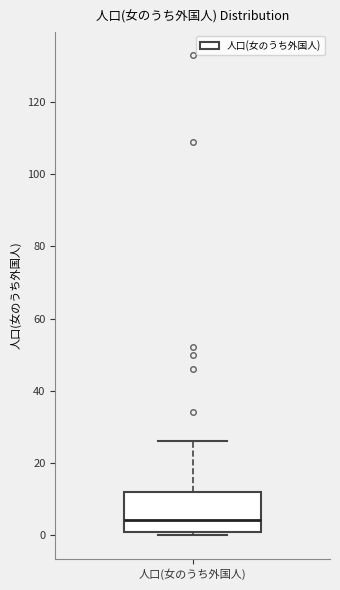

Where is the lower edge of the box for 人口(女のうち外国人) on the y-axis? The values are not printed on the chart, so give them approximately, as read against the axis.

0